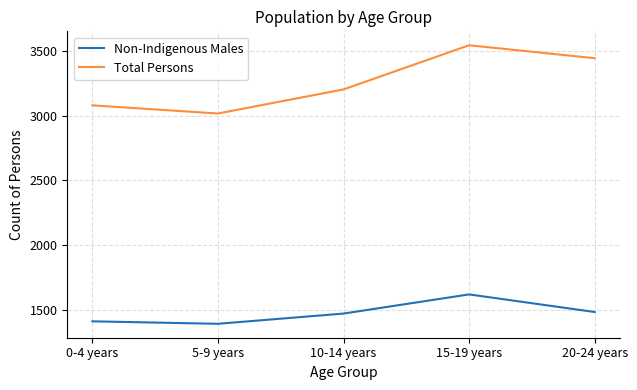

At how many categories does at least one series exceed 2061?

5